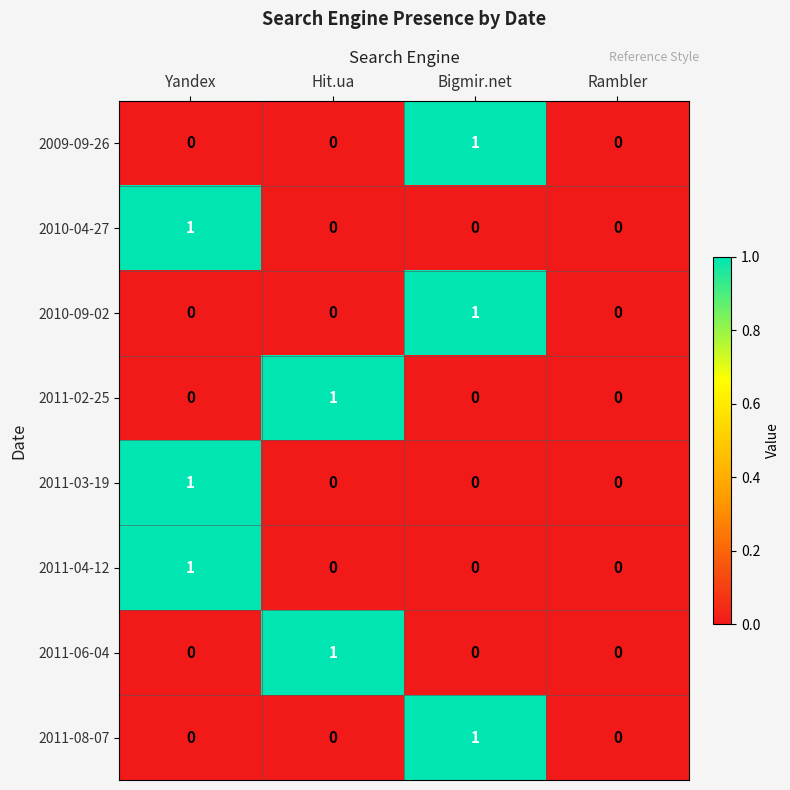

At which label does 2010-09-02 reach its peak?

Bigmir.net